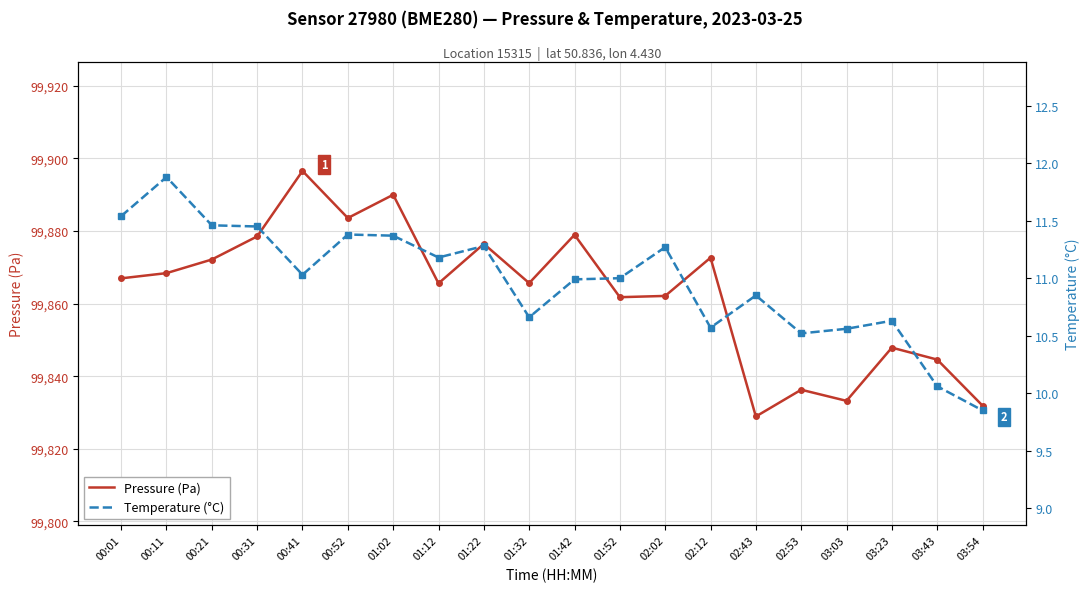

What is the label of the 1st point from the left?

00:01